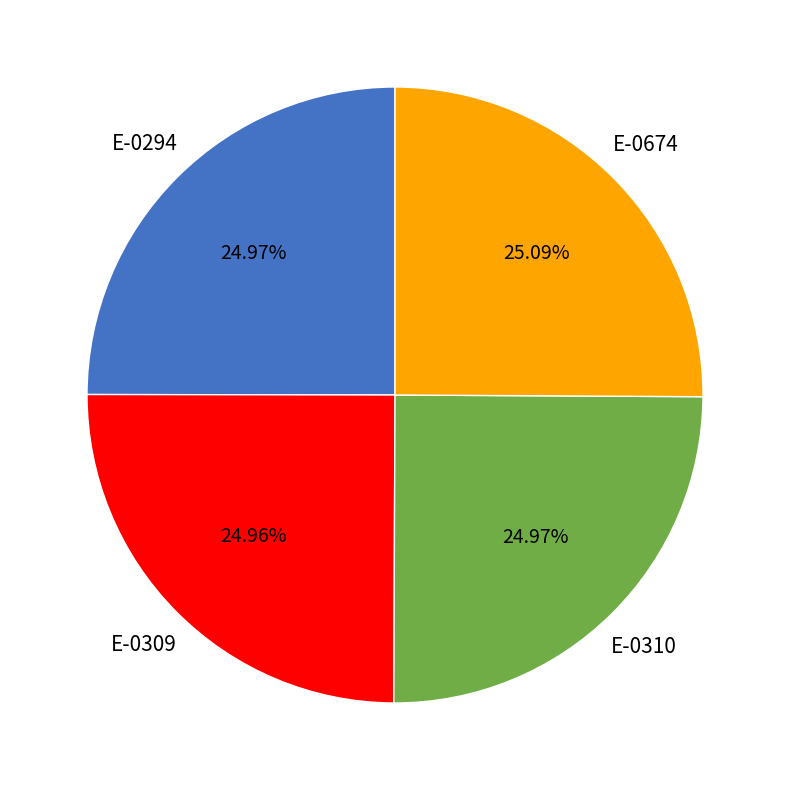

Approximately how many times larger is the value at E-0309 compared to E-0310?

1.0